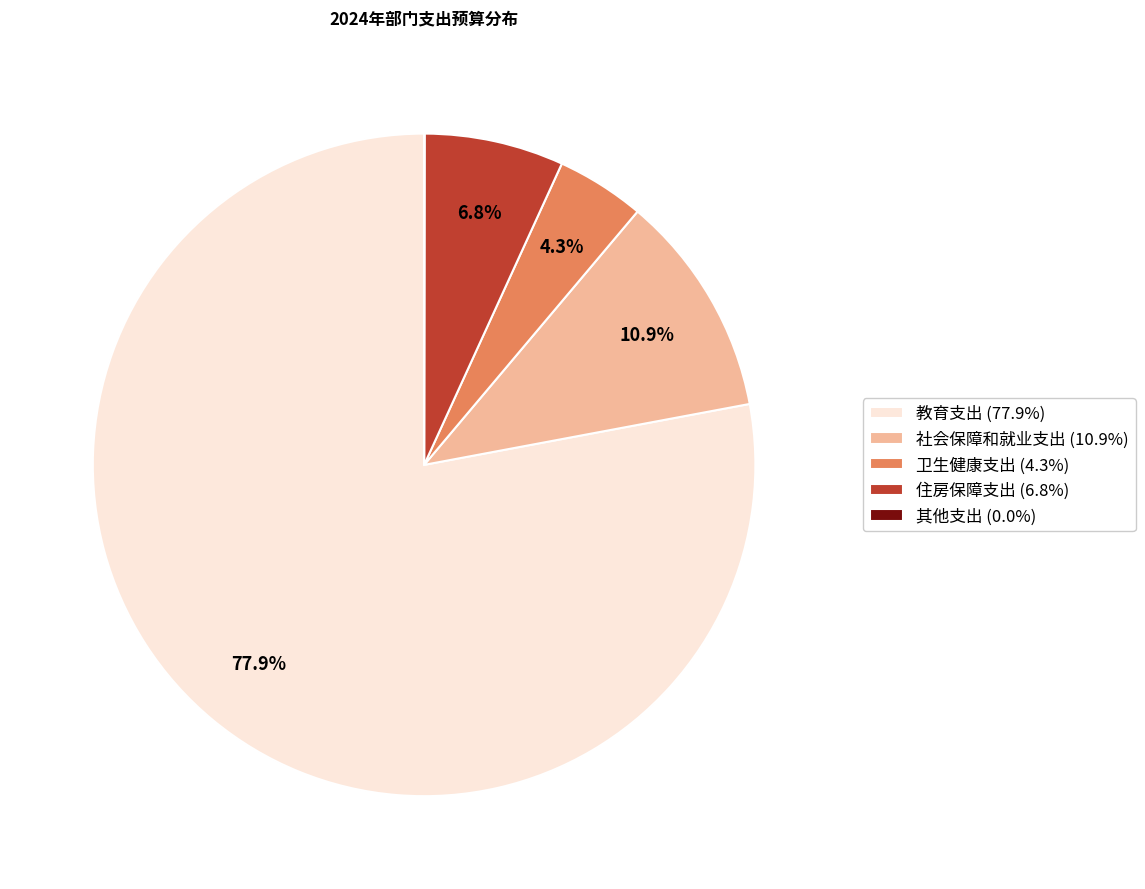

The 教育支出 slice represents 78% of the pie. True or false?

True